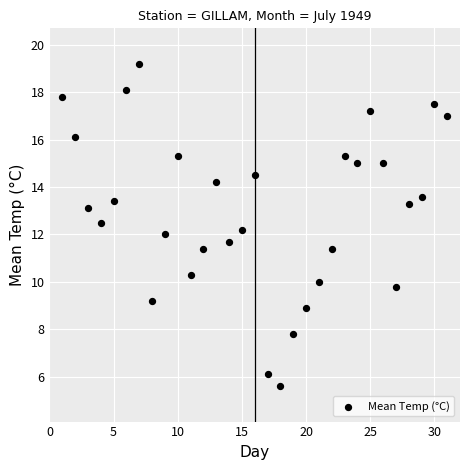

What is the range of X values (max minus min)?

30.0